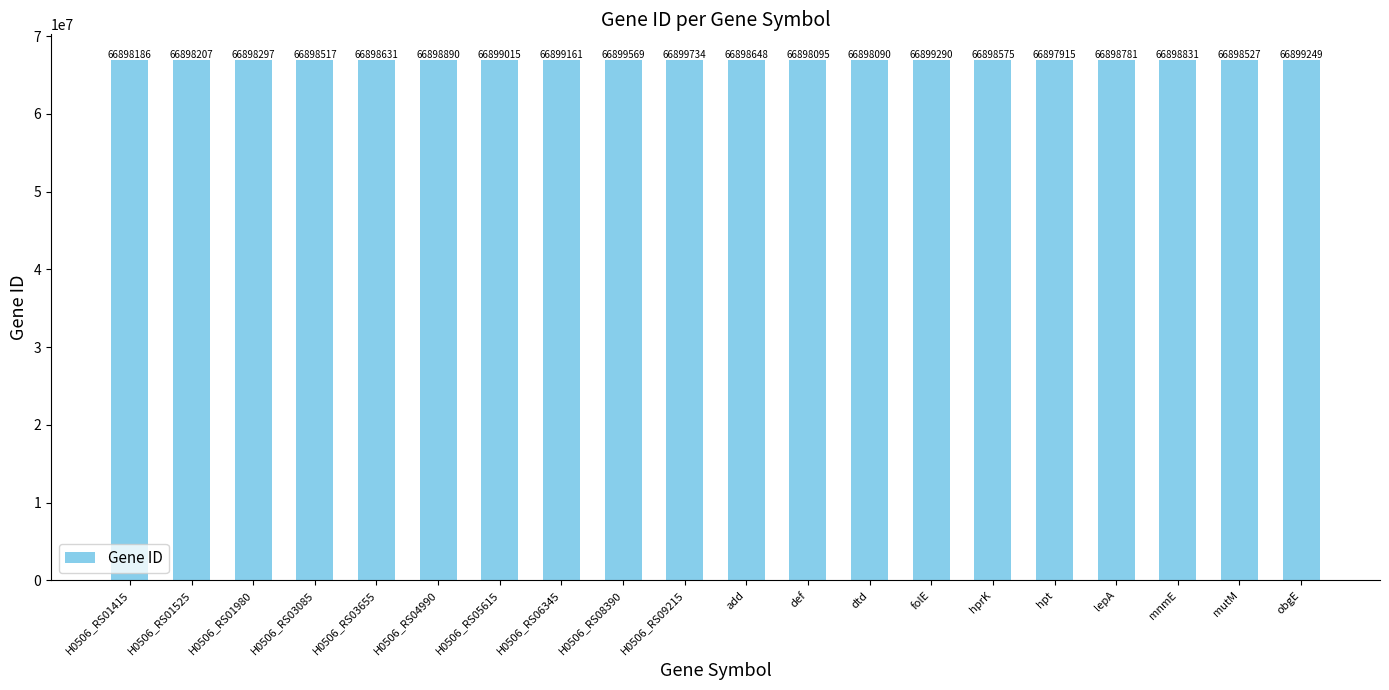

What is the smallest value displayed?

66897915